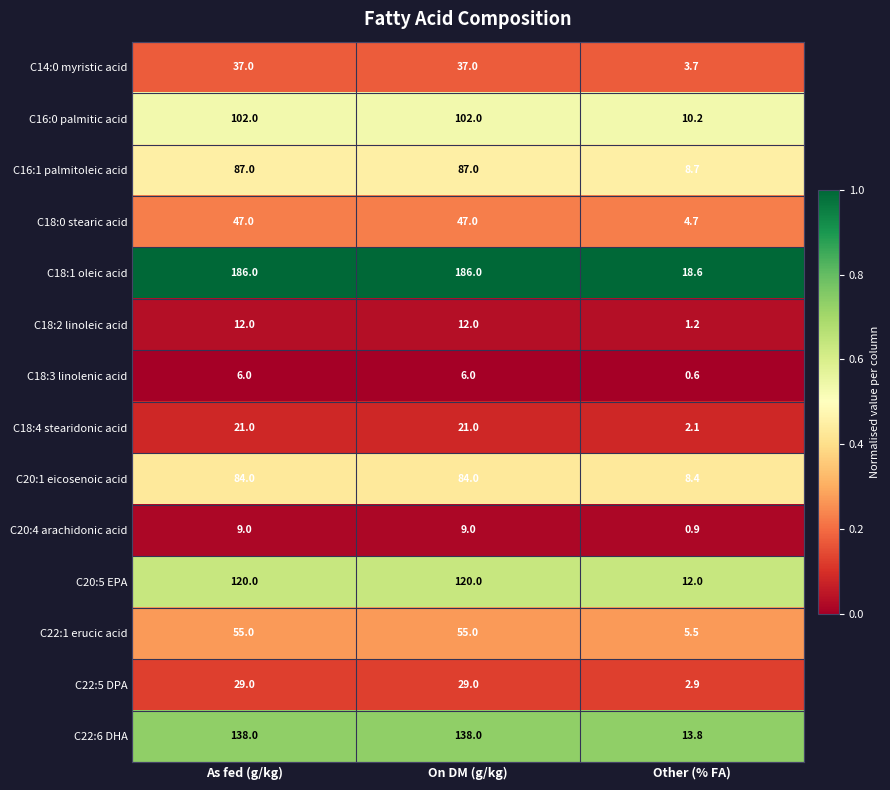

What is the spread (max minus min) of values at As fed (g/kg)?

180.0